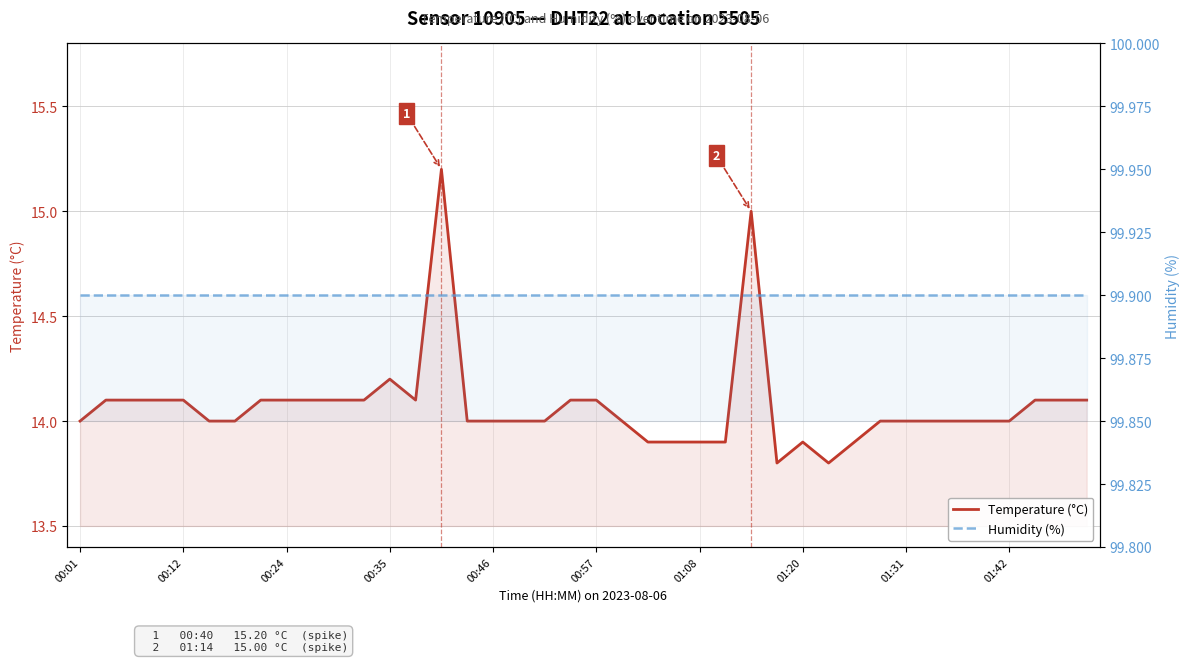

What is the approximate value of Temperature (°C) at 01:08?

13.9